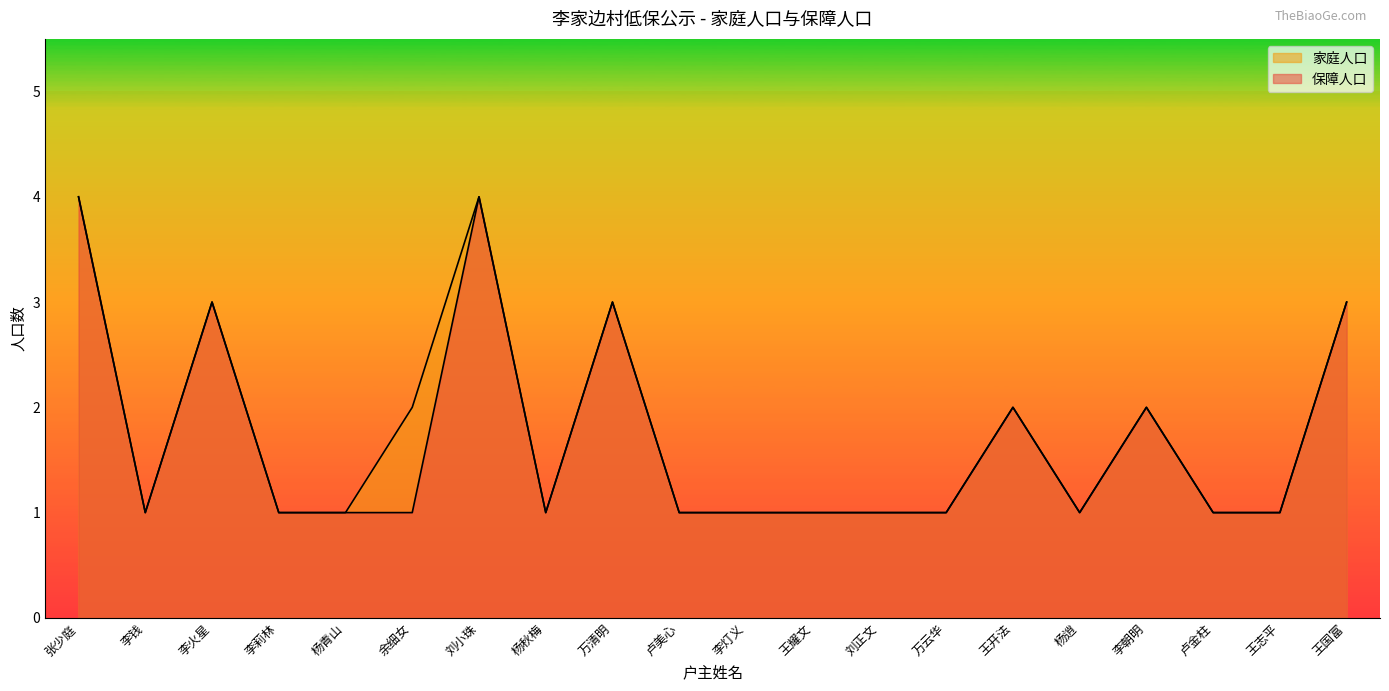

Does the chart have visible grid lines?

No